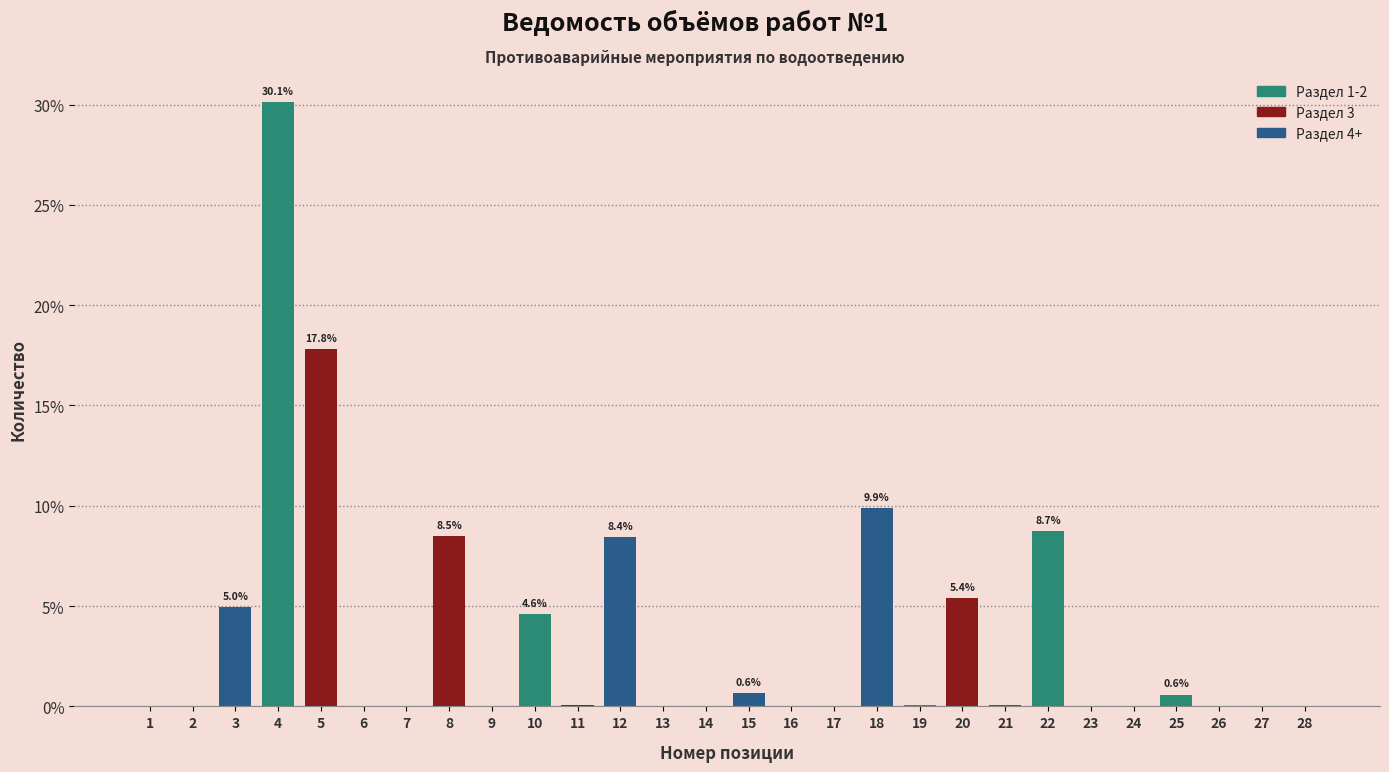

What is the sum of all values?

100.0